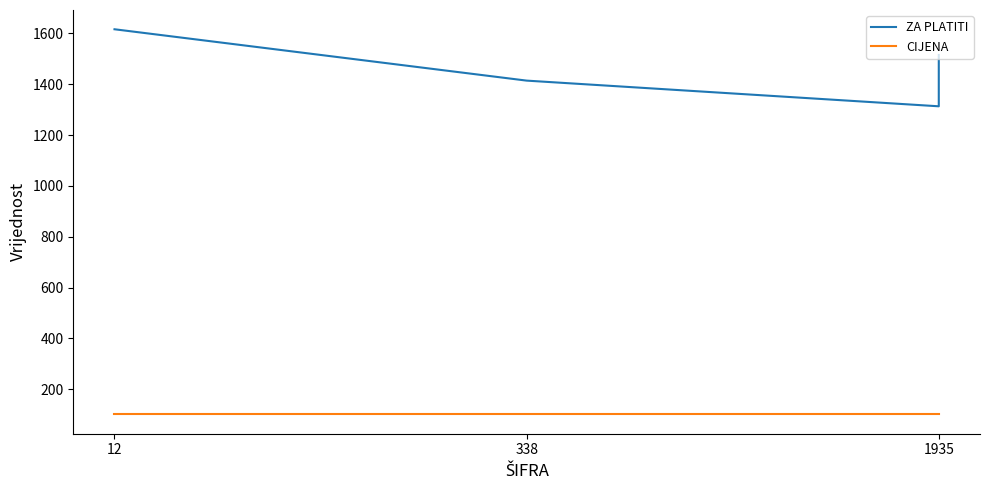

What position from the right is 3?

1